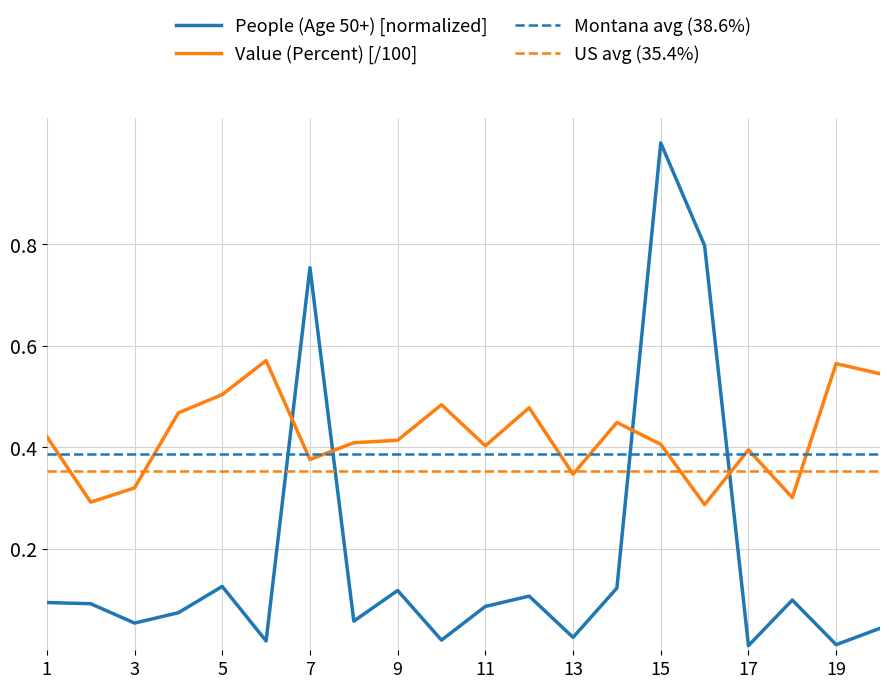

How many times do People (Age 50+) [normalized] and Value (Percent) [/100] cross each other?

4